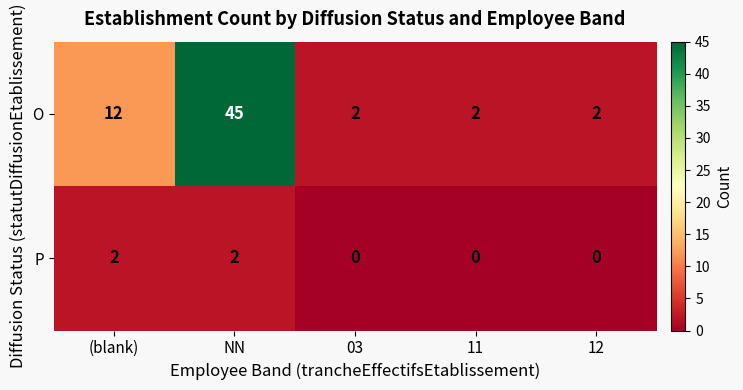

Reading left to right, transcribe all the data shown in this chart.

O: 12	45	2	2	2
P: 2	2	0	0	0